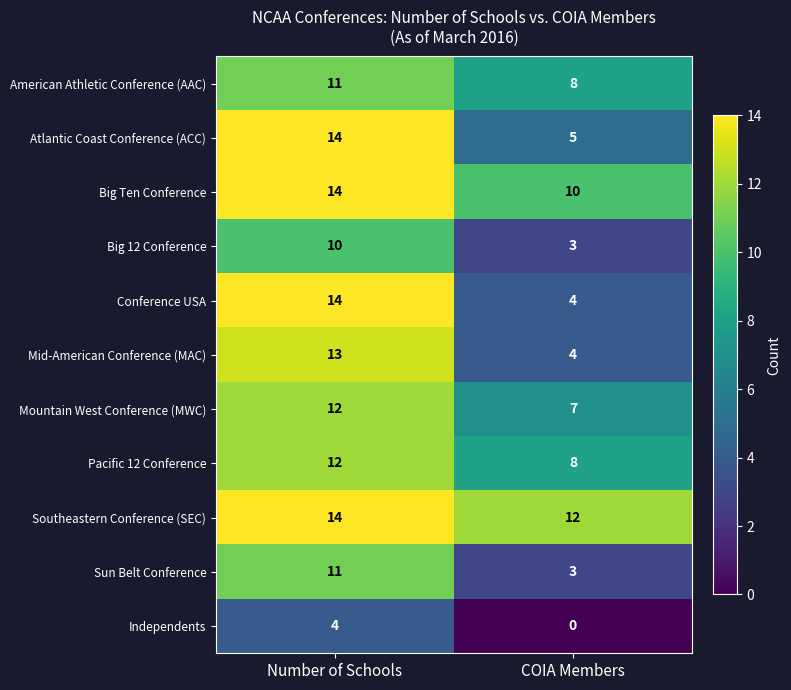

What is the difference between the American Athletic Conference (AAC) values at COIA Members and Number of Schools?

3